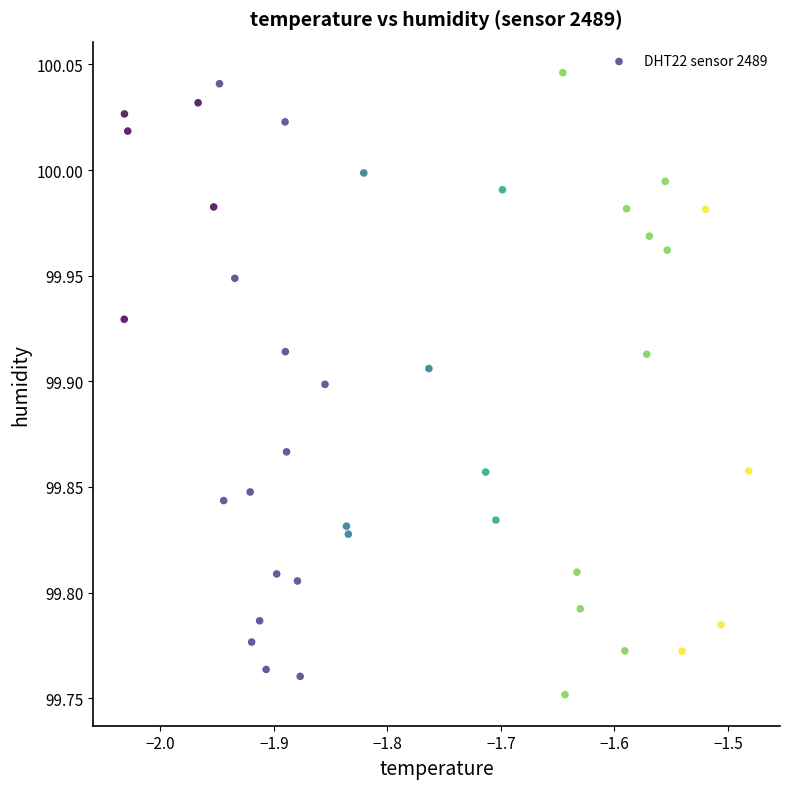

What is the range of Y values (max minus min)?

0.3